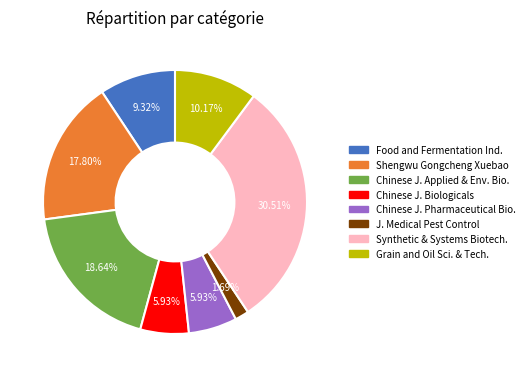

Is there any slice that represents more than half of the pie?

No